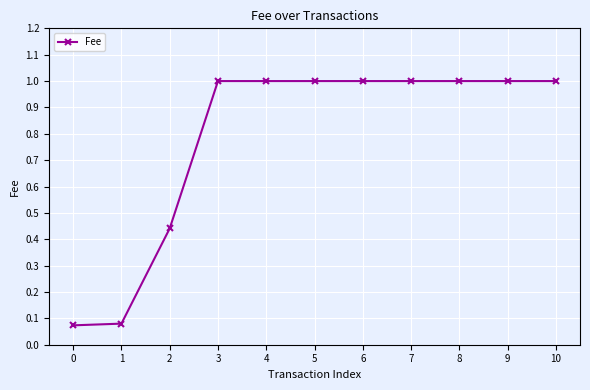

Which has a higher value, 8 or 0?

8